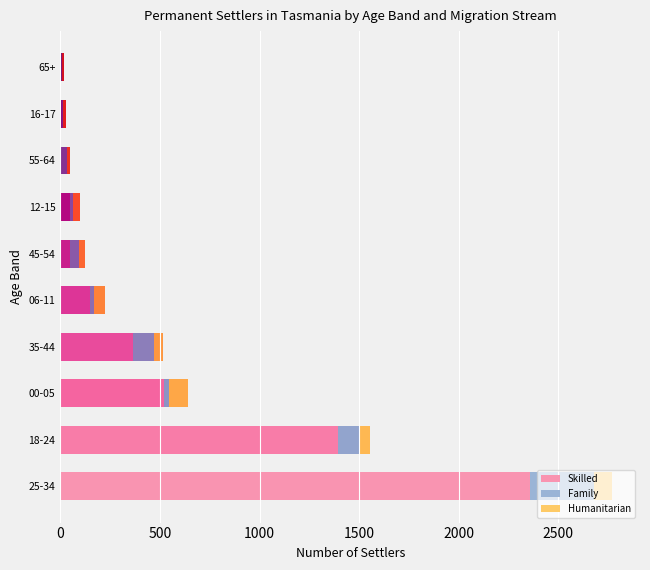

At which category is the sum across all series the highest?

25-34